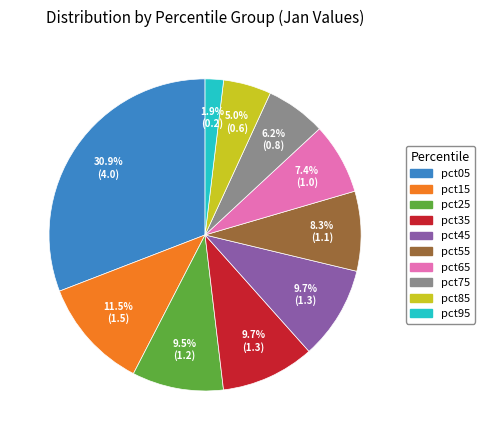

Is pct55 the majority of the pie?

No